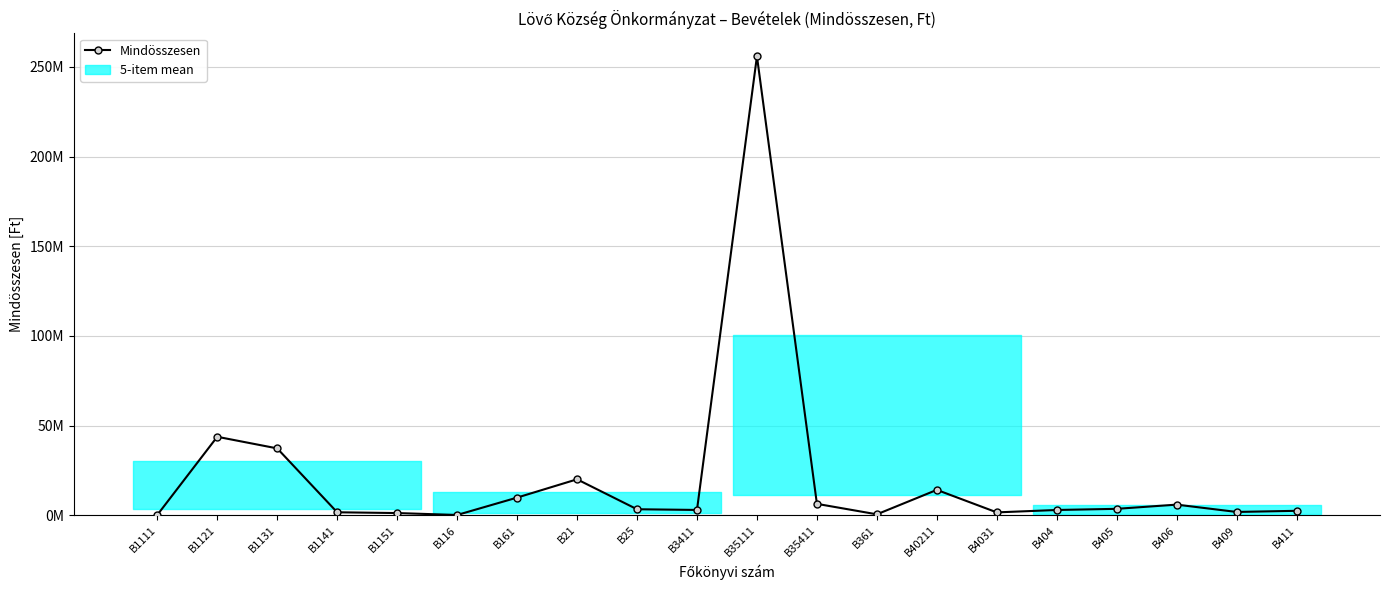

True or false: the data shows 148212021 at B35111.

False